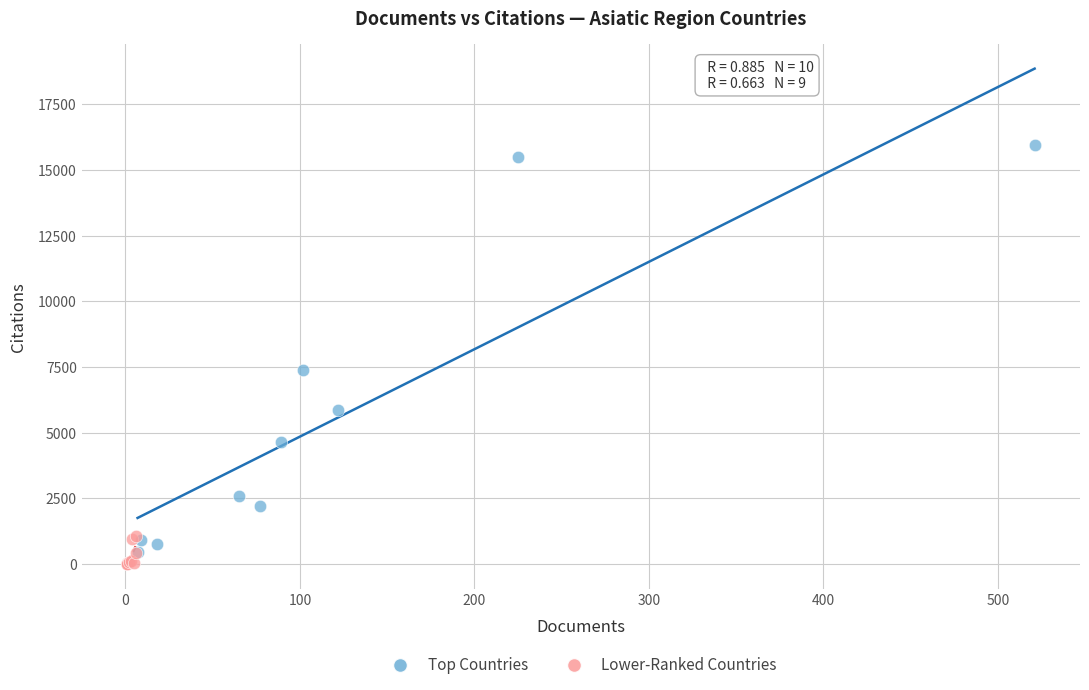

Which series reaches the maximum Y coordinate?

Top Countries